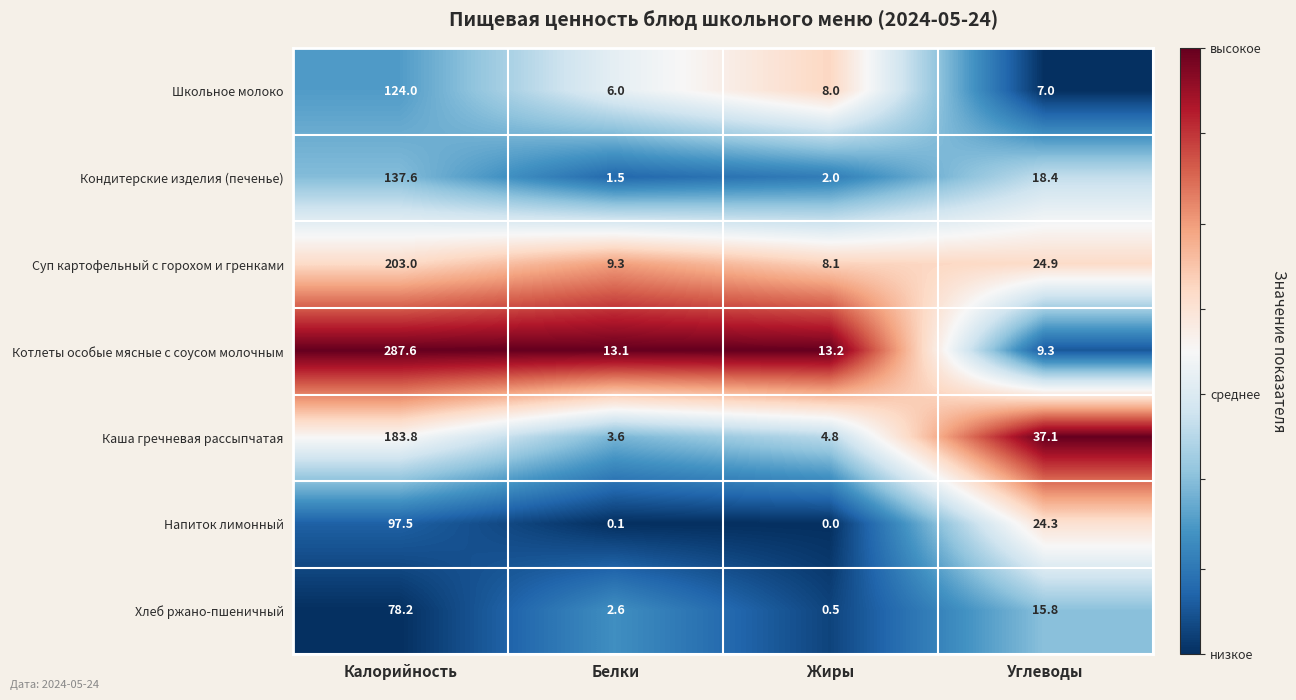

Which series has the largest range (max minus min)?

Котлеты особые мясные с соусом молочным